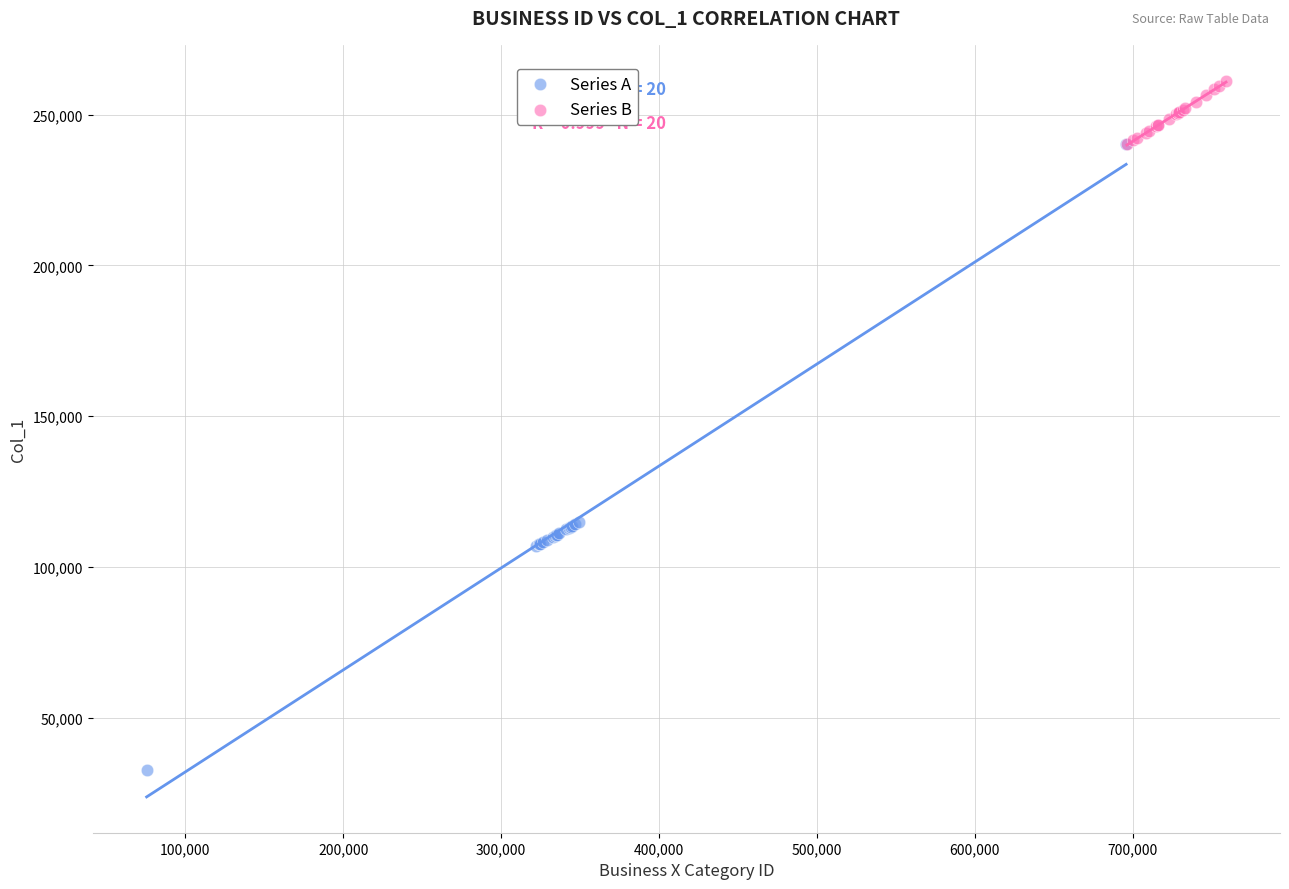

Which series contains the lowest Y value?

Series A